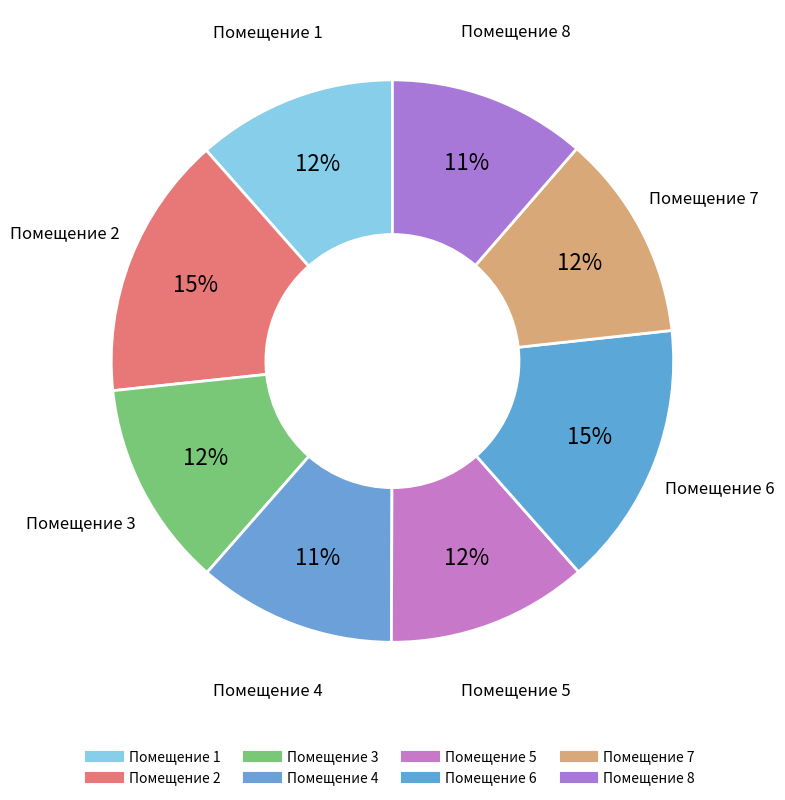

How many slices are in this pie chart?

8